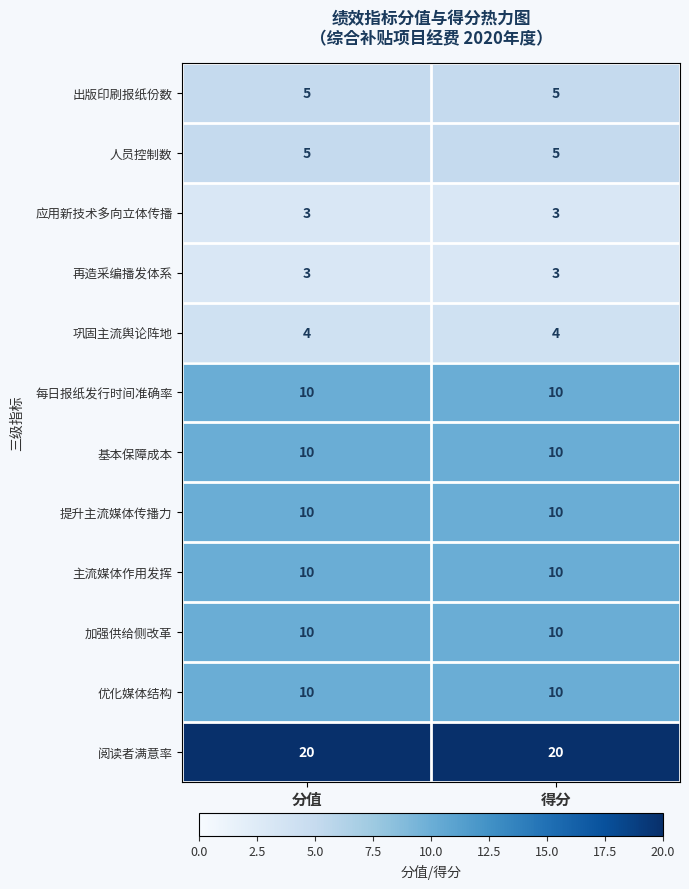

Reading left to right, what are all the values shown in this chart?

出版印刷报纸份数: 分值=5	得分=5
人员控制数: 分值=5	得分=5
应用新技术多向立体传播: 分值=3	得分=3
再造采编播发体系: 分值=3	得分=3
巩固主流舆论阵地: 分值=4	得分=4
每日报纸发行时间准确率: 分值=10	得分=10
基本保障成本: 分值=10	得分=10
提升主流媒体传播力: 分值=10	得分=10
主流媒体作用发挥: 分值=10	得分=10
加强供给侧改革: 分值=10	得分=10
优化媒体结构: 分值=10	得分=10
阅读者满意率: 分值=20	得分=20